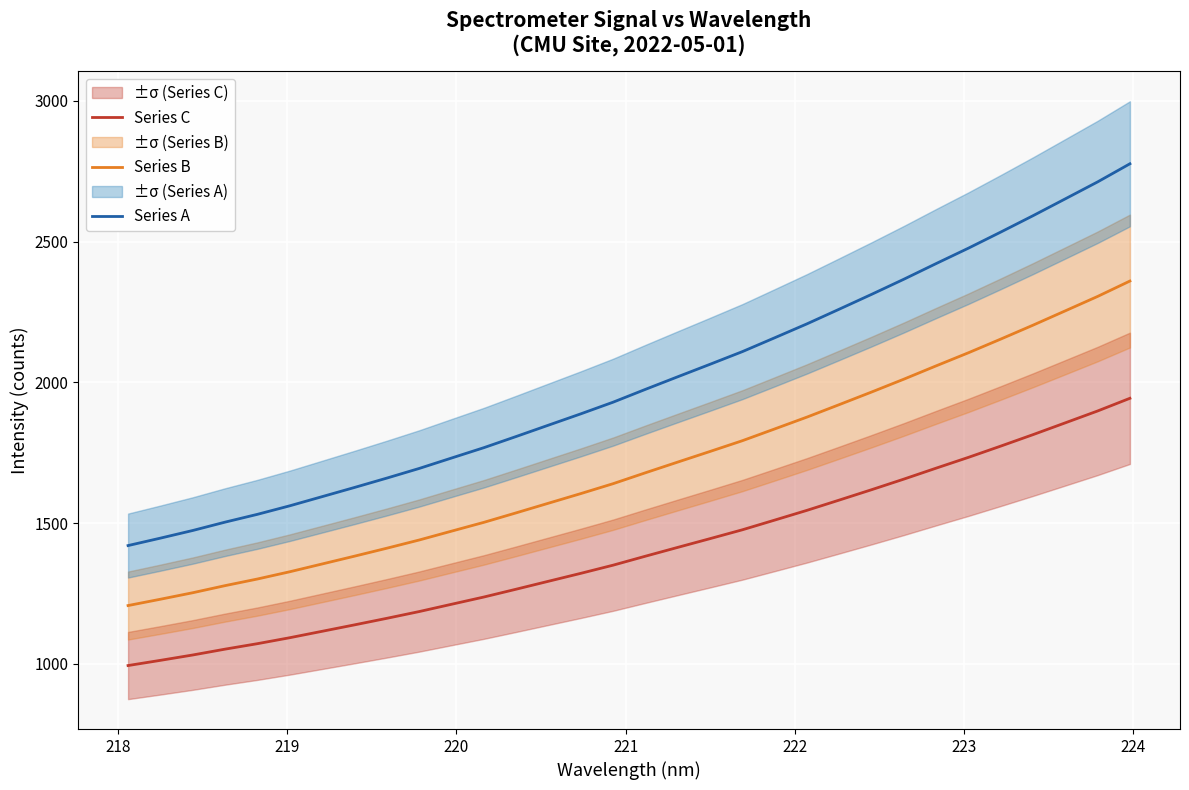

What is the maximum value for Series A?

2776.0